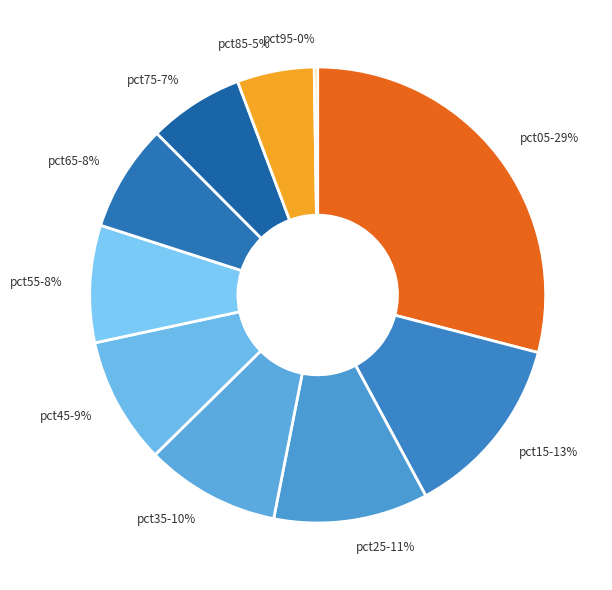

To the nearest percent, what is the average slice percentage?

10%